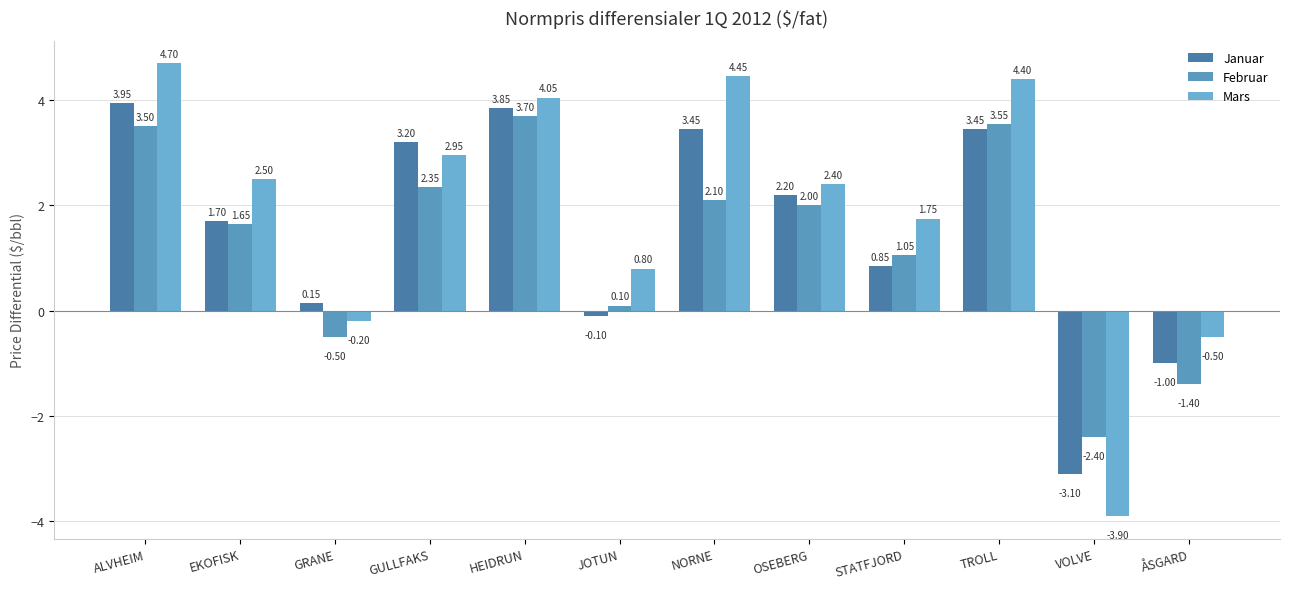

What is the difference between the maximum and second lowest values in the Januar series?

5.0